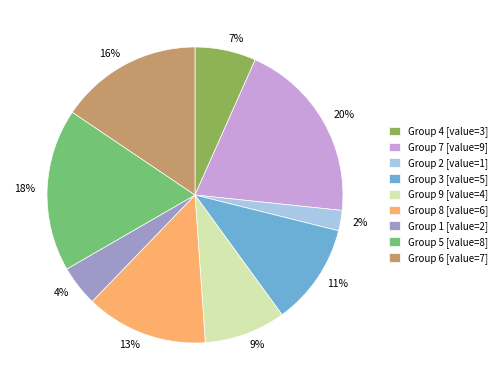

What percentage is the Group 2 [value=1] slice, to the nearest percent?

2%